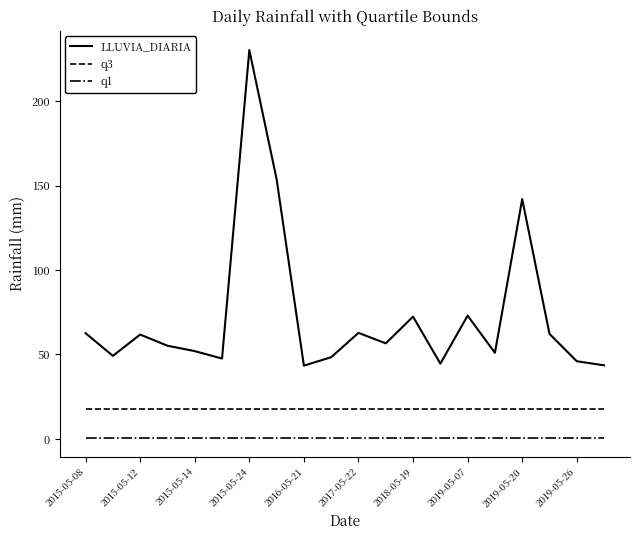

In LLUVIA_DIARIA, how many points are higher than both neighbors (excluding endpoints)?

6